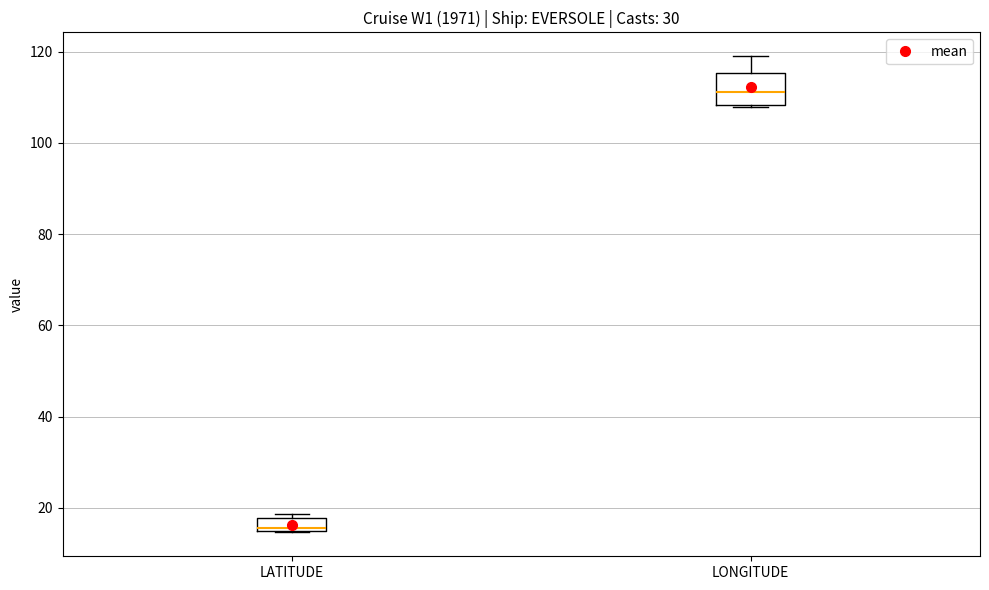

Where does the median line of the box for LONGITUDE sit on the y-axis? The values are not printed on the chart, so give them approximately, as read against the axis.

112